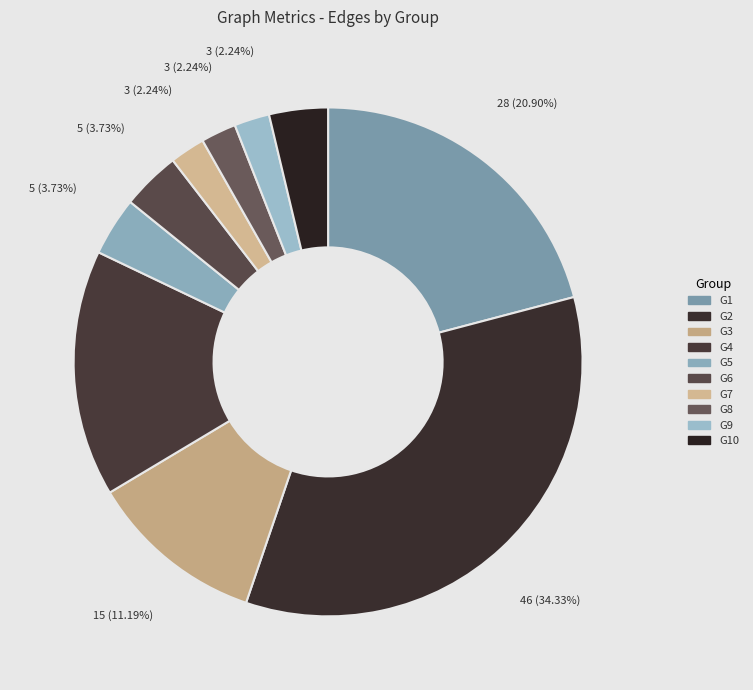

Combined, do G8 and G3 account for over 50%?

No